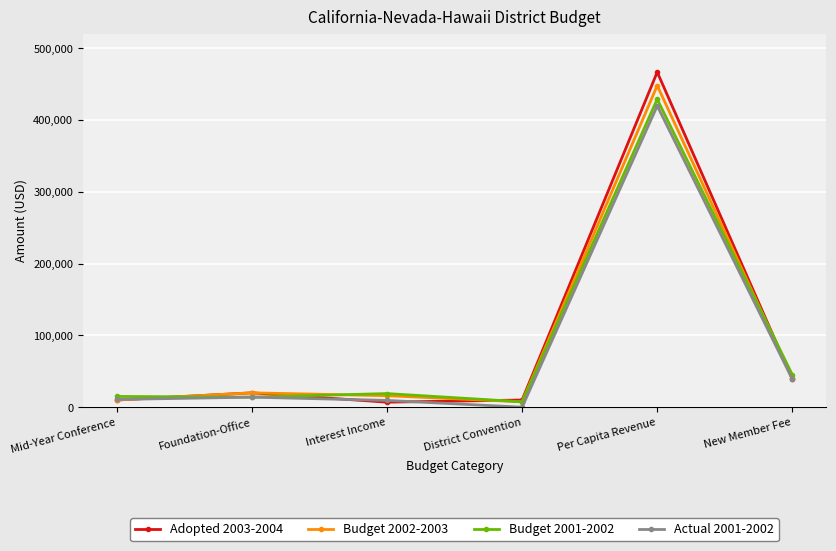

What is the sum of all Budget 2002-2003 values?

541447.5